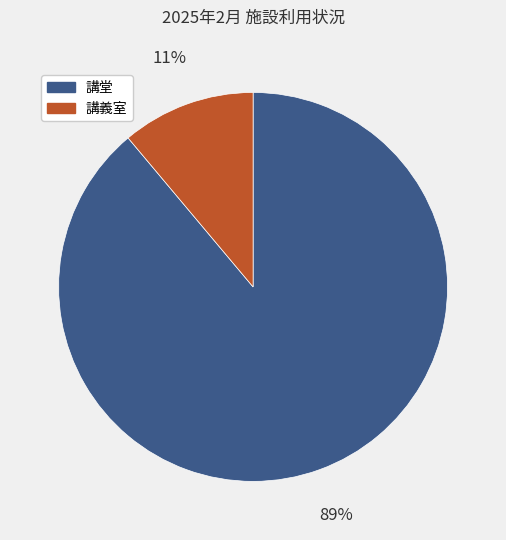

Do 講義室 and 講堂 together represent more than half of the pie?

Yes